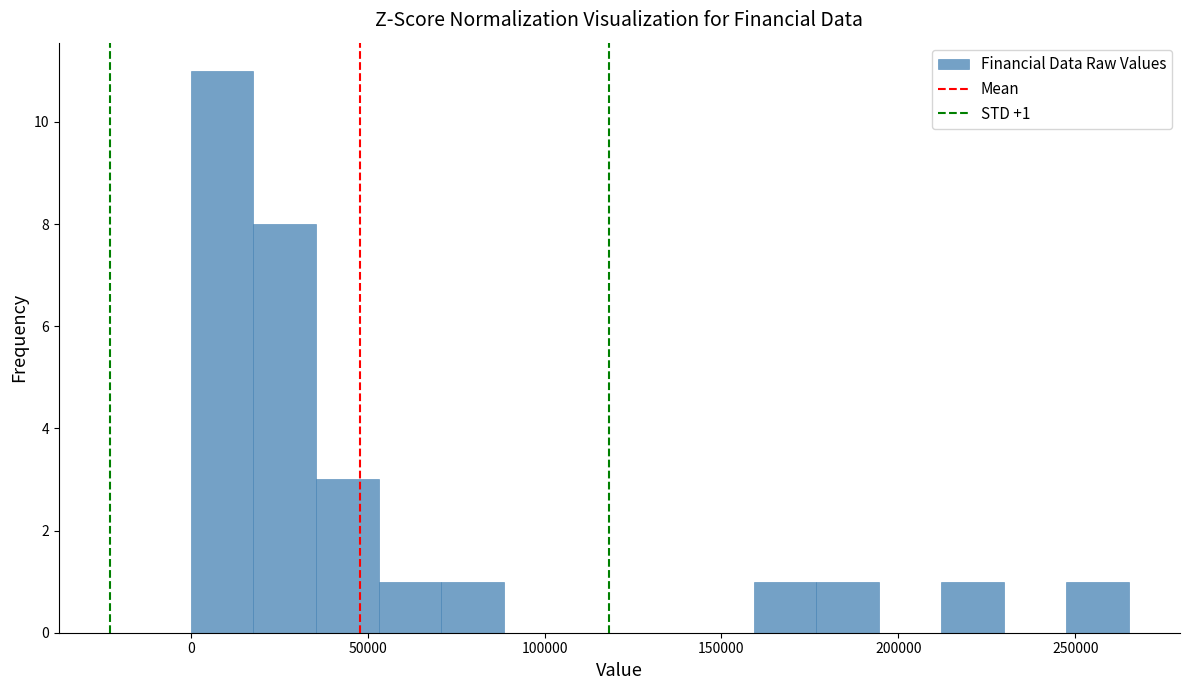

Around what value on the x-axis is the tallest bar? Give the approximate position of its centre, as read against the axis.

10000